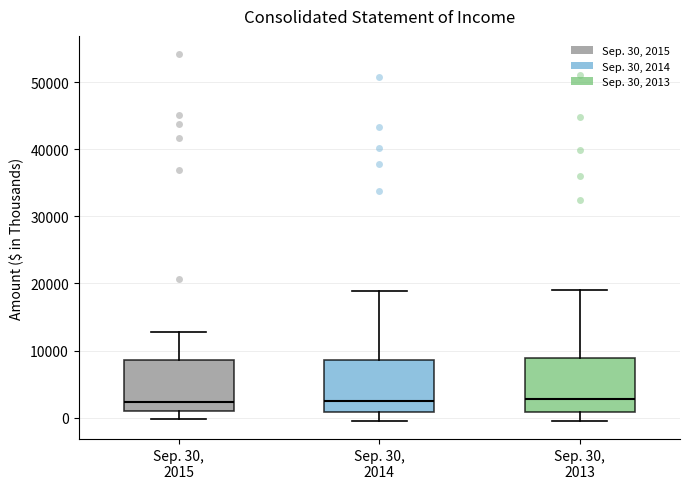

Where is the upper edge of the box for Sep. 30, 2013 on the y-axis? The values are not printed on the chart, so give them approximately, as read against the axis.

9000